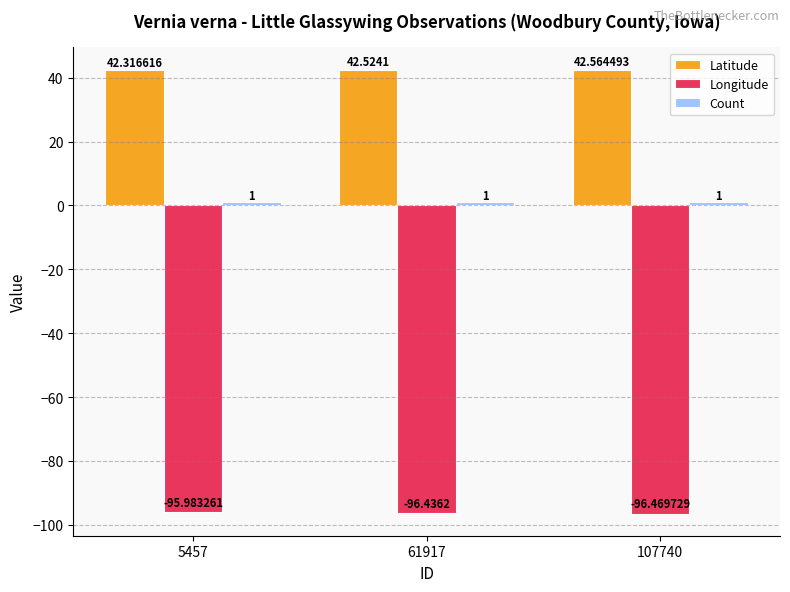

Rank the categories by Latitude value from highest to lowest.

107740, 61917, 5457